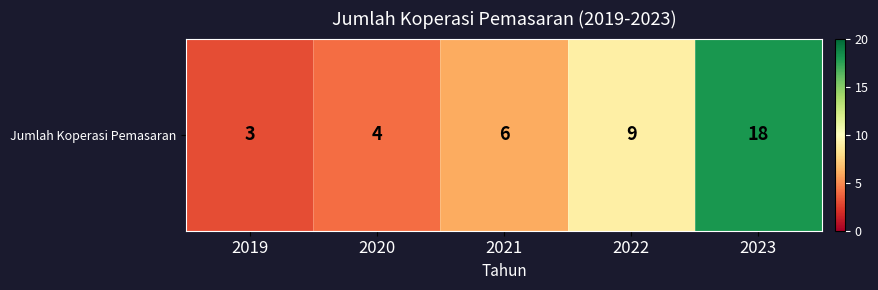

The chart shows a value of 26 at 2023. True or false?

False